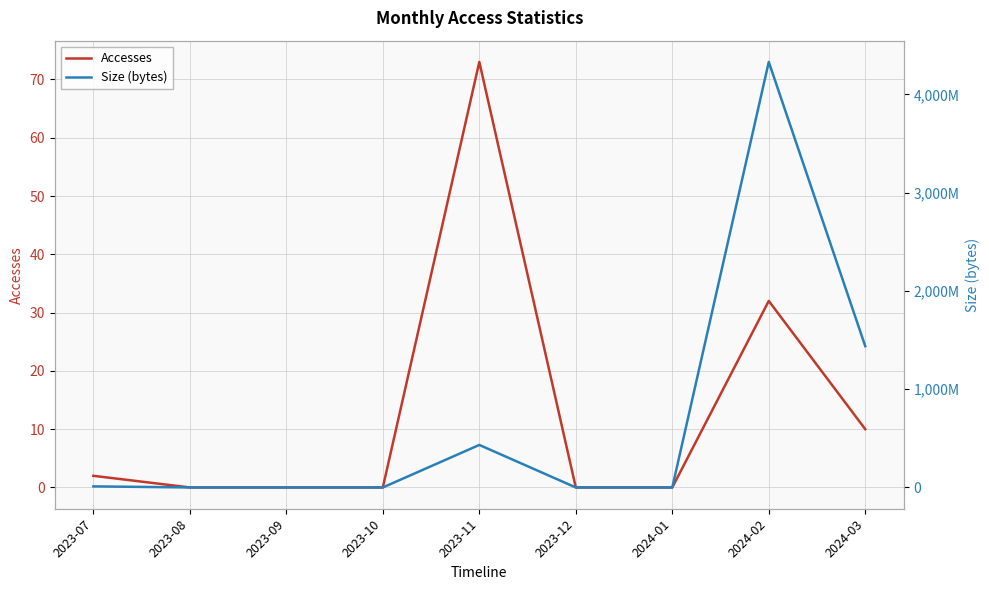

At which label does Size (bytes) reach its peak?

2024-02